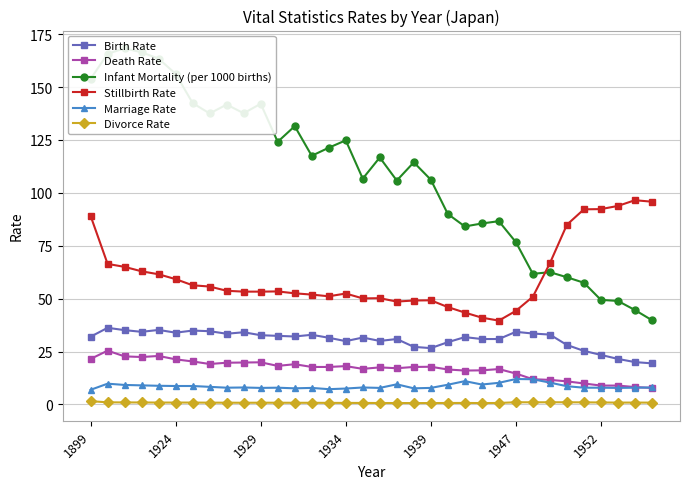

True or false: Divorce Rate and Infant Mortality (per 1000 births) intersect in this chart.

False